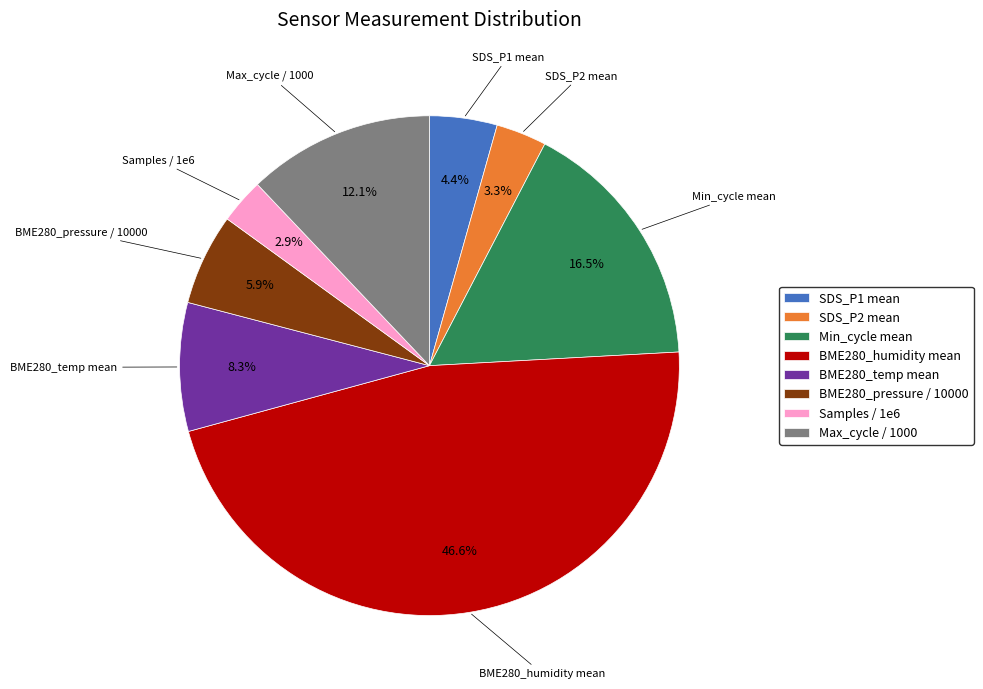

What is the ratio of the value at Samples / 1e6 to the value at BME280_pressure / 10000?

0.5